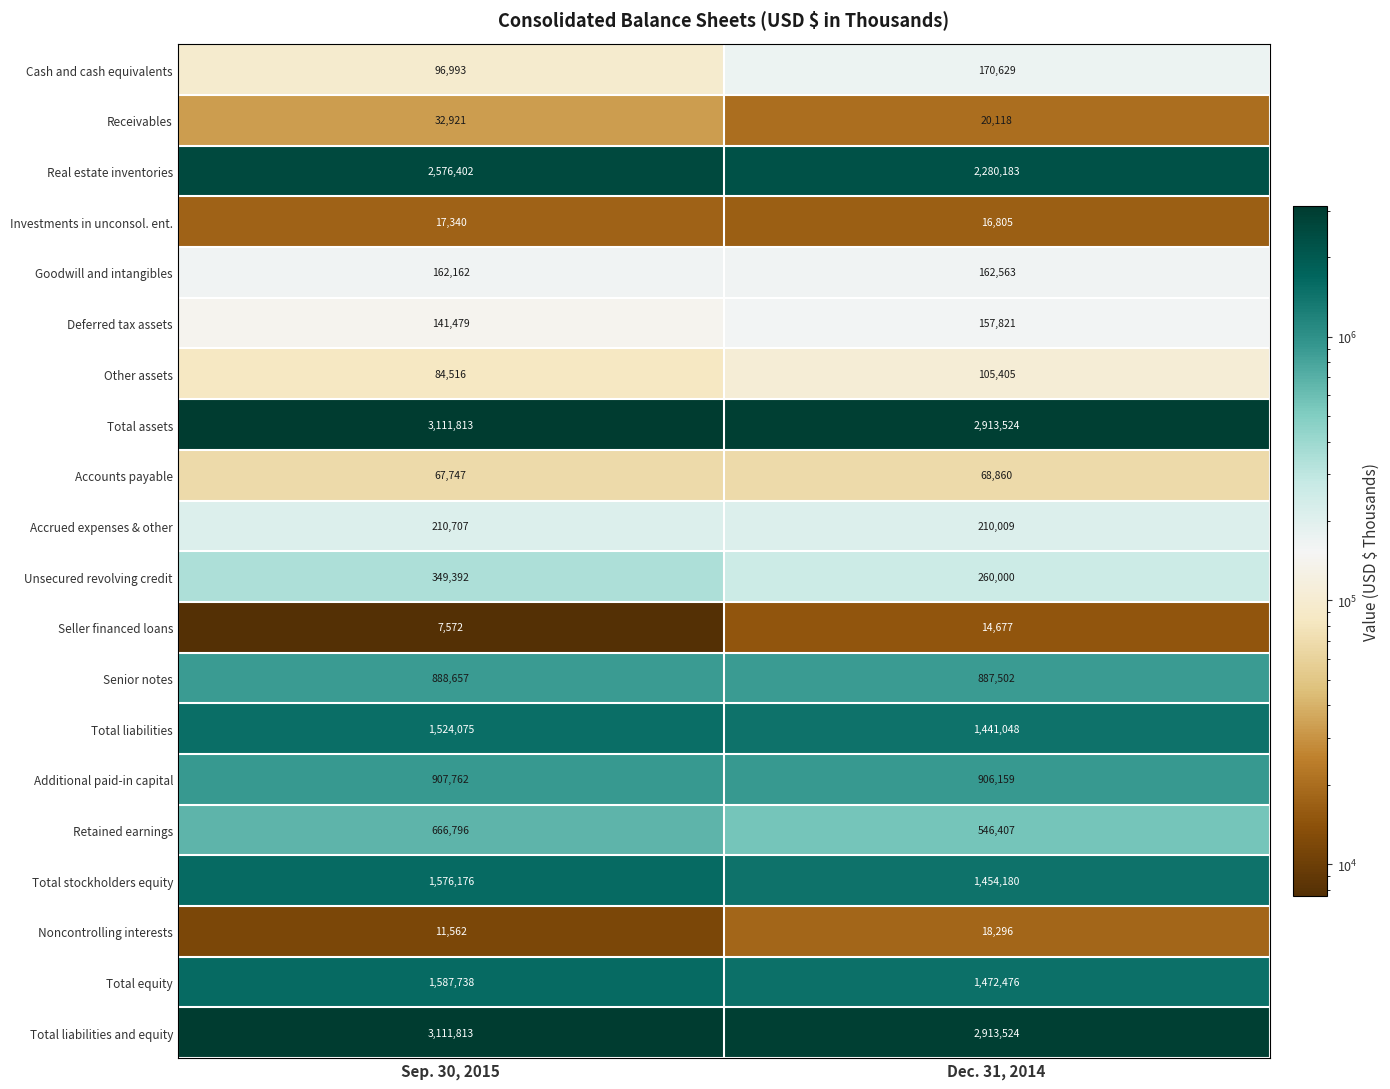

The Cash and cash equivalents series shows 280123 at Dec. 31, 2014. True or false?

False